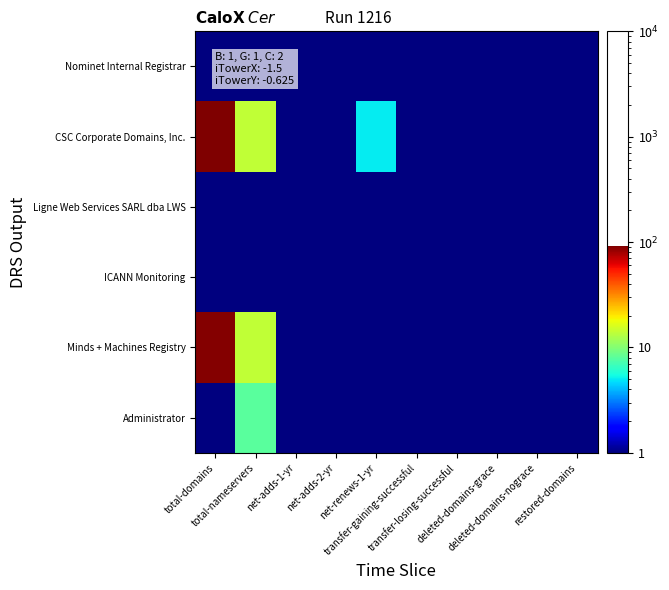

Which series has the largest total across all categories?

CSC Corporate Domains, Inc.